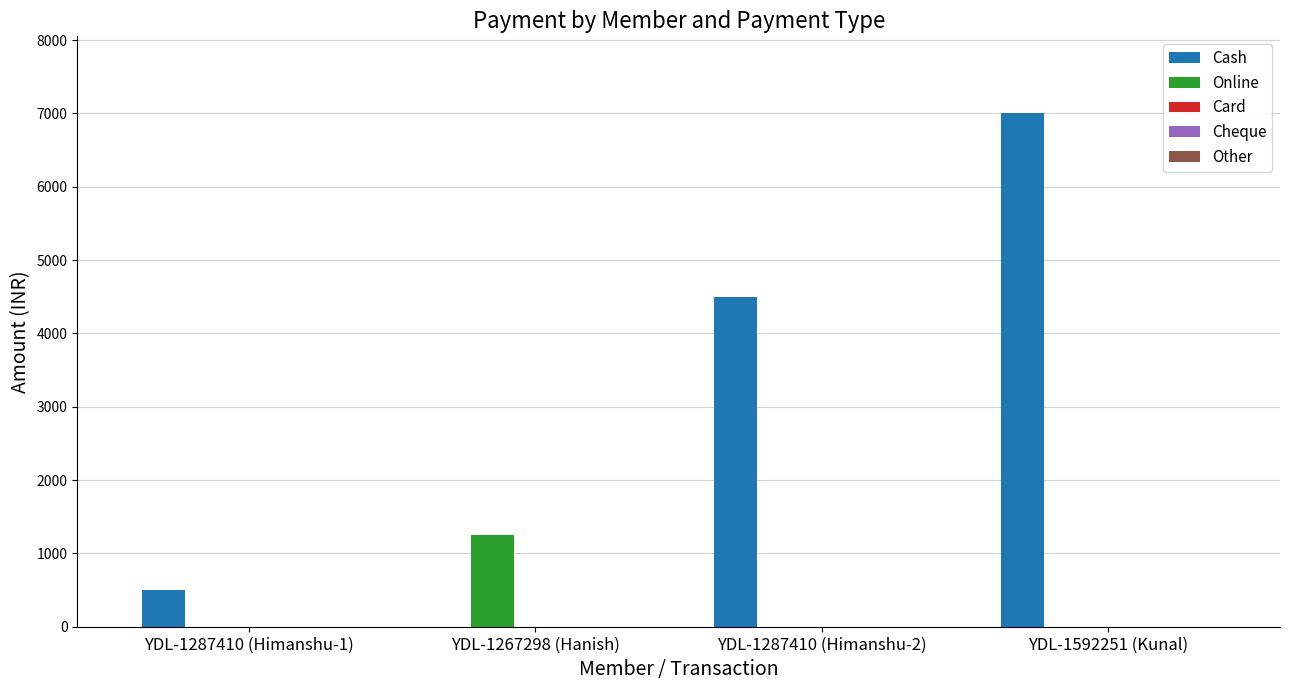

True or false: Cash has a value of 0 at YDL-1267298 (Hanish).

True